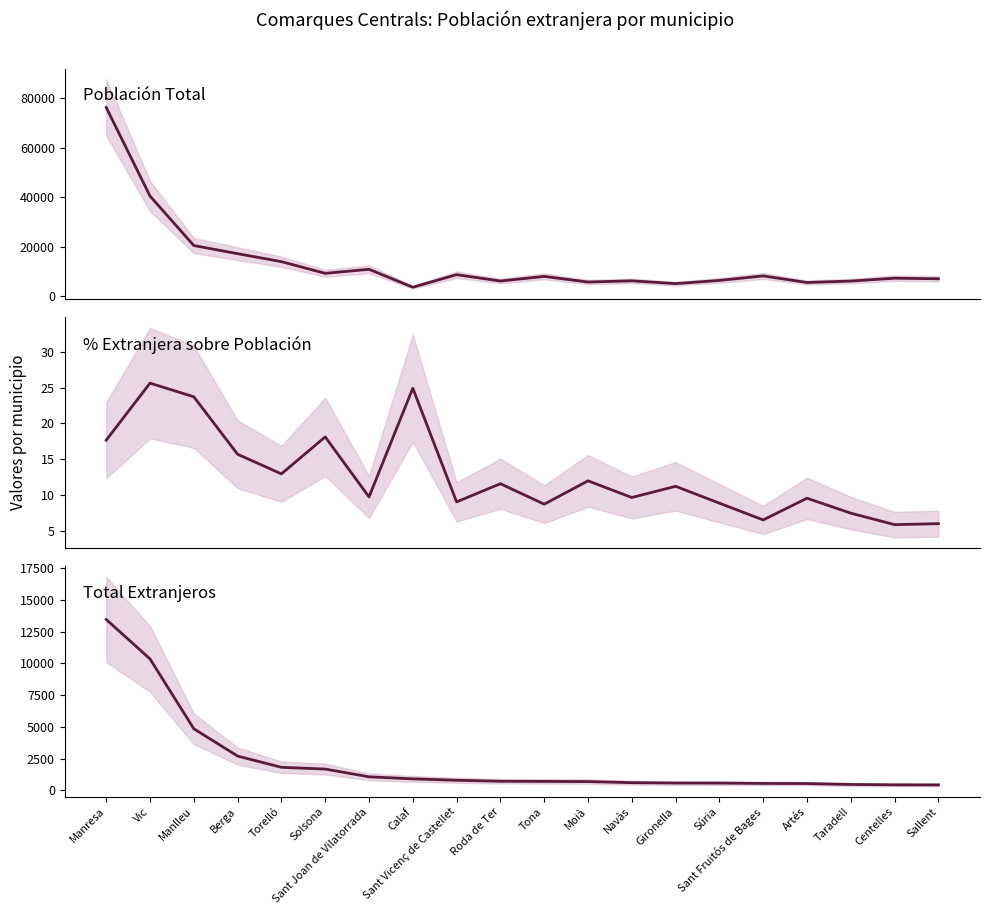

What is the maximum value for Total Extranjeros?

13465.0